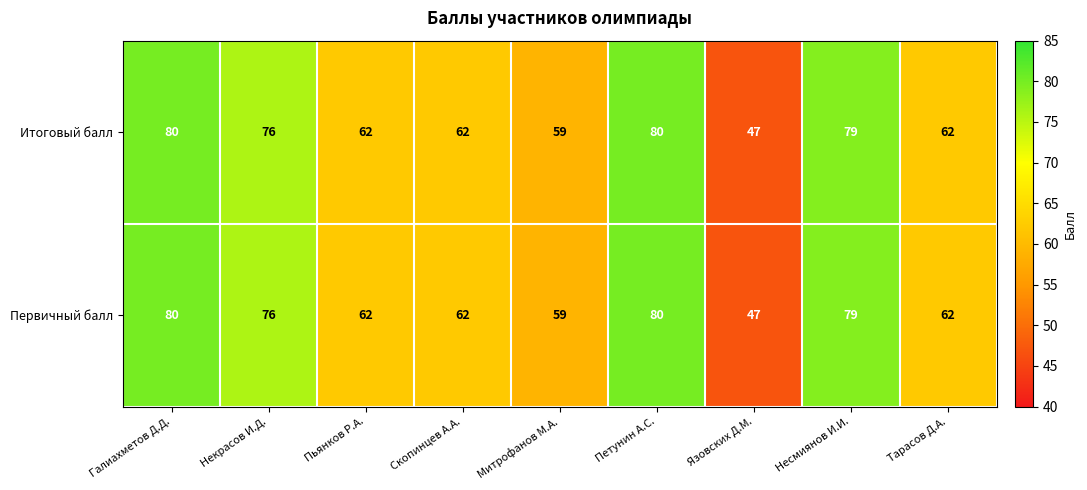

The value of Первичный балл at Петунин А.С. is 80. True or false?

True